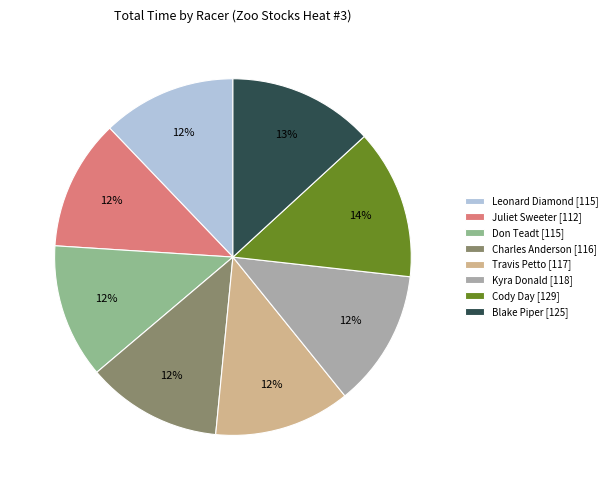

Is it true that Don Teadt is 24% of the pie?

False